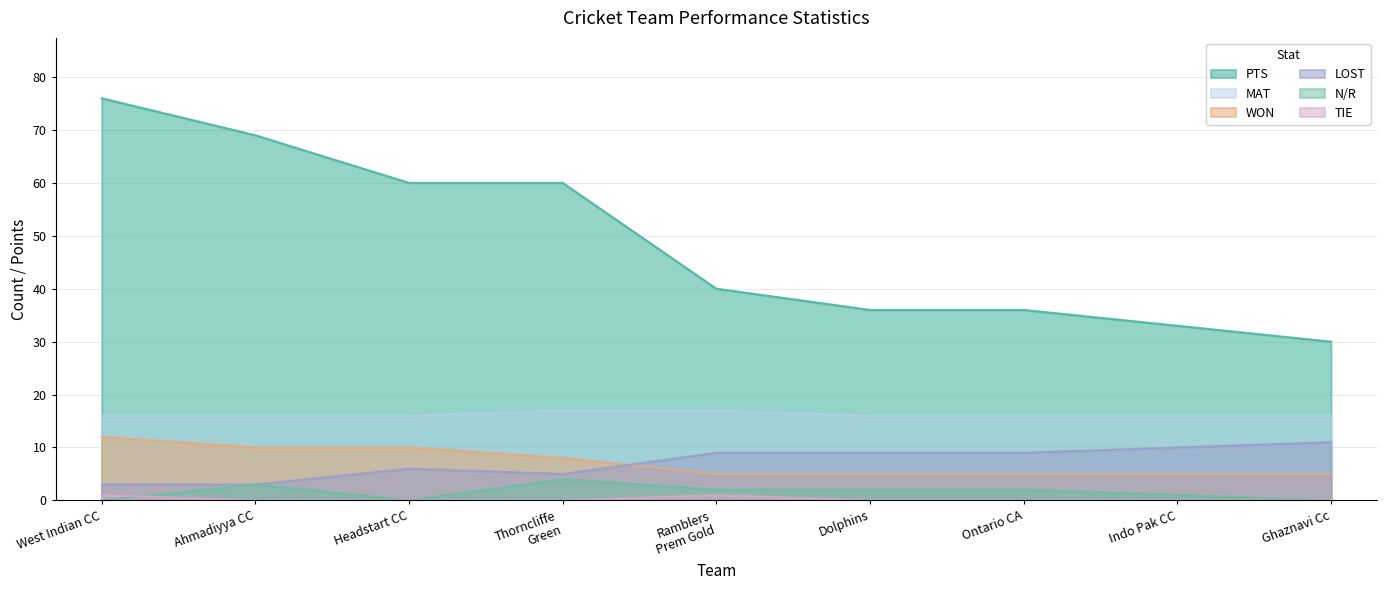

What is the total value across all series at West Indian CC?

108